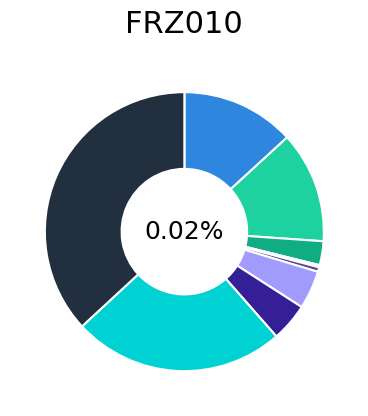

Count the number of slices in the pie.

10